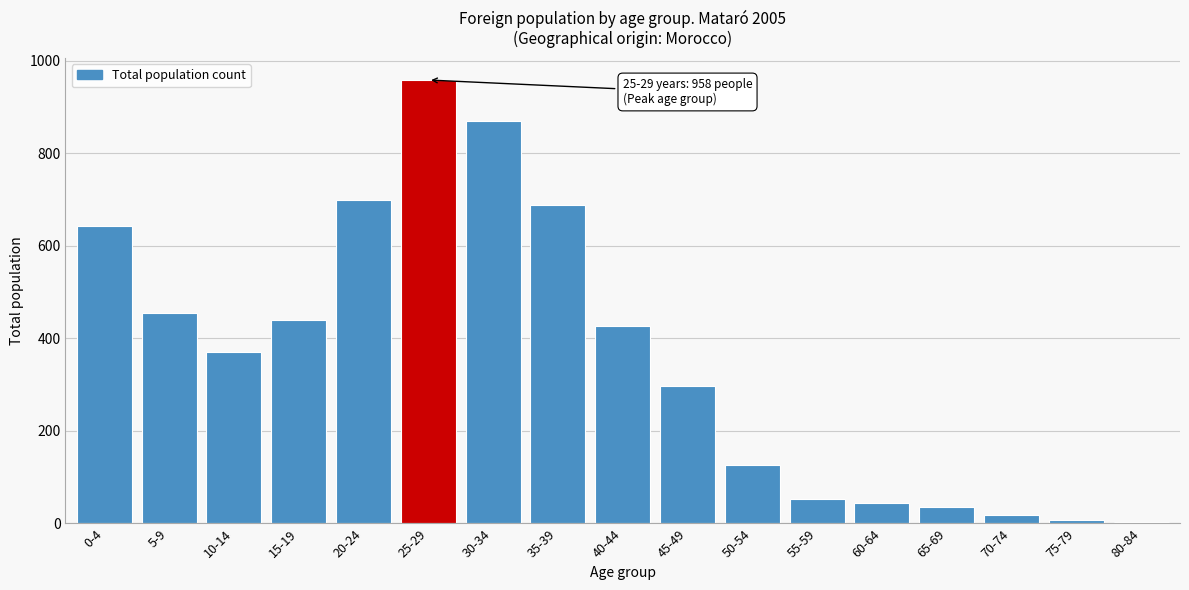

At which label is the value closest to 481?

5-9